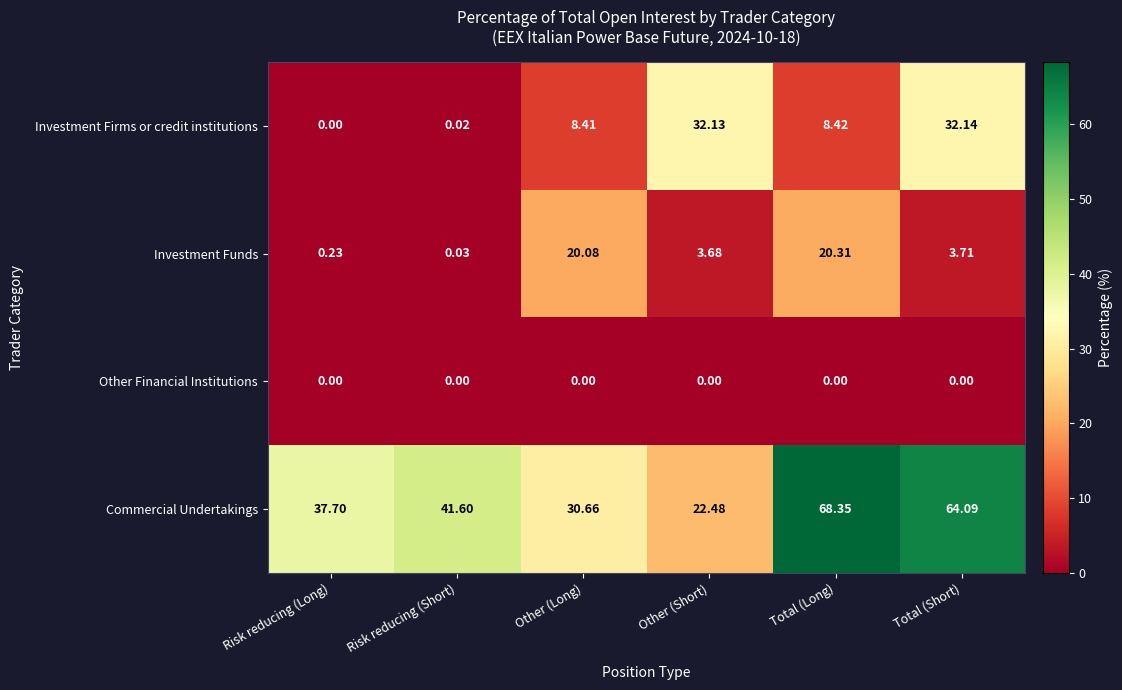

At how many categories does at least one series exceed 12?

6